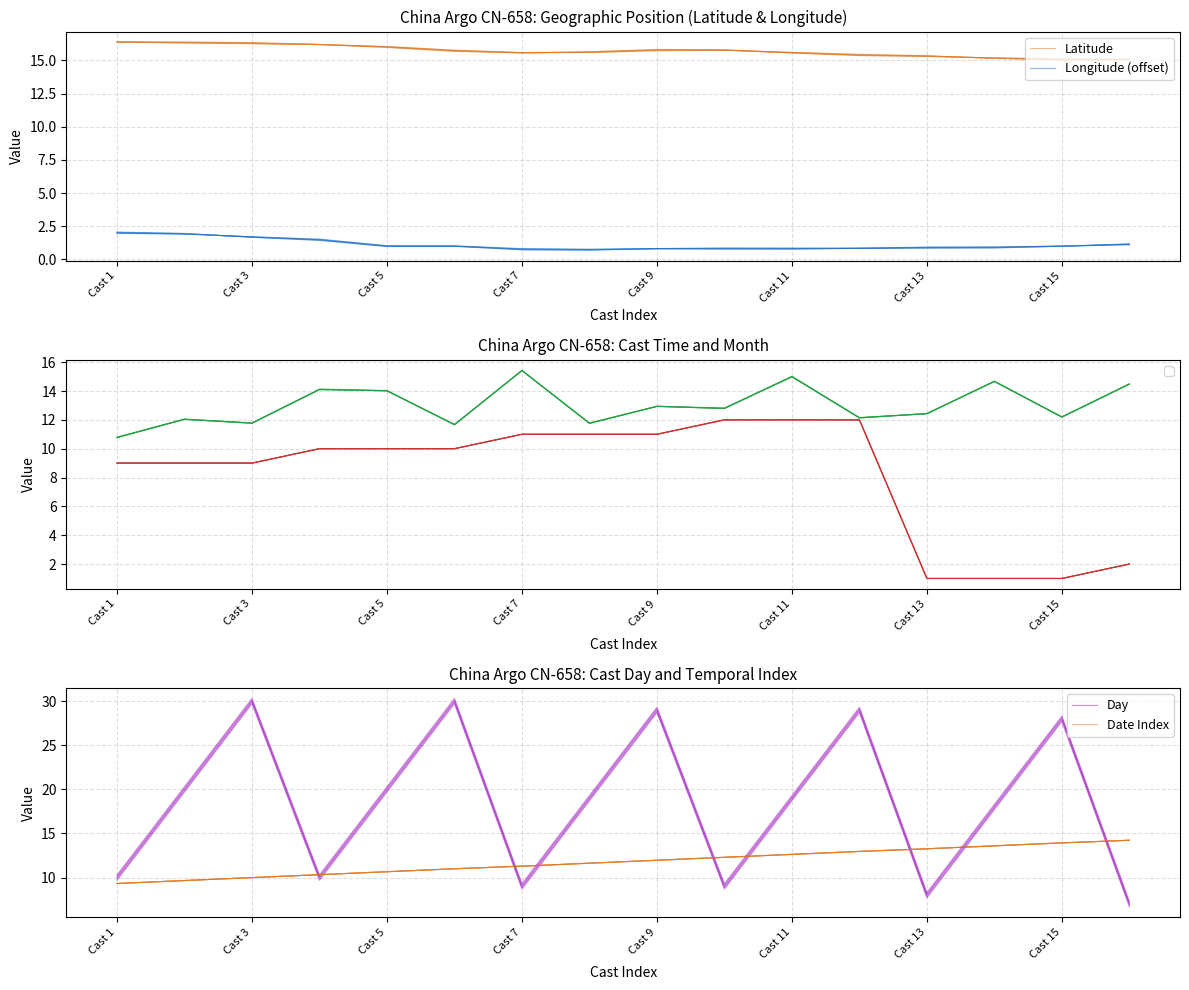

The value of Longitude (offset) at Cast 5 is 2.5. True or false?

False